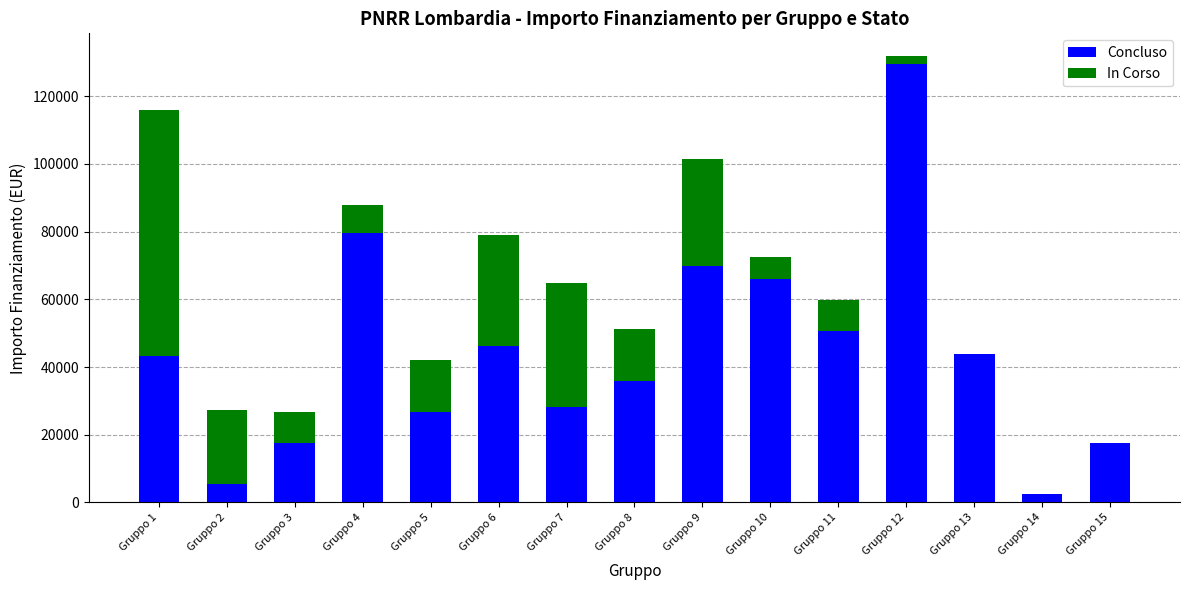

Which category has the highest value in the Concluso series?

Gruppo 12